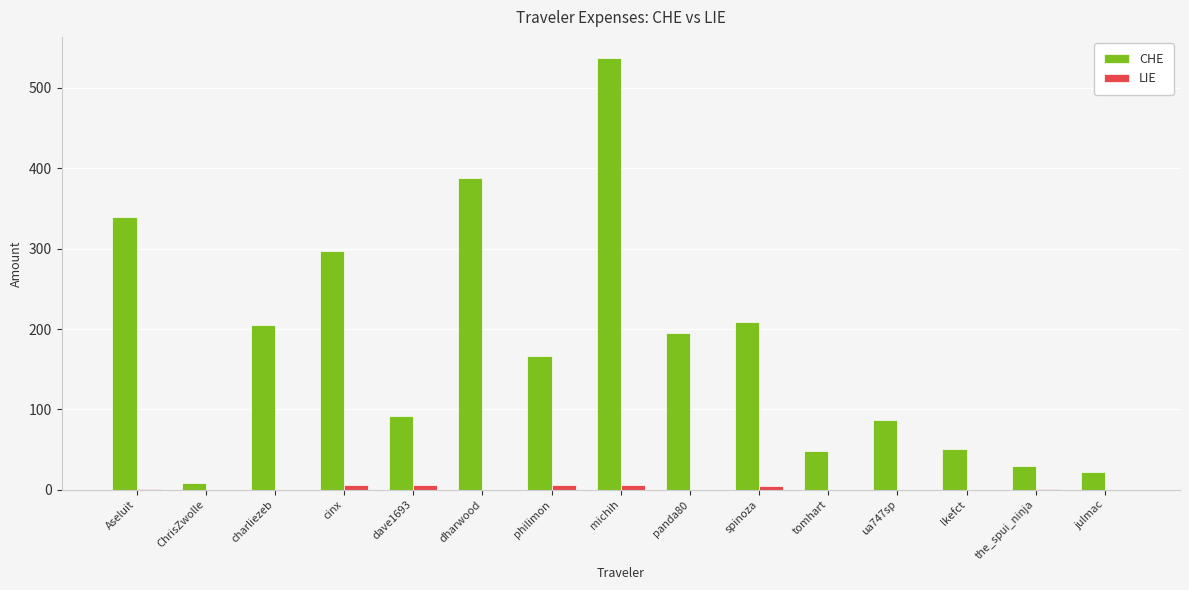

Does the chart contain stacked bars?

No